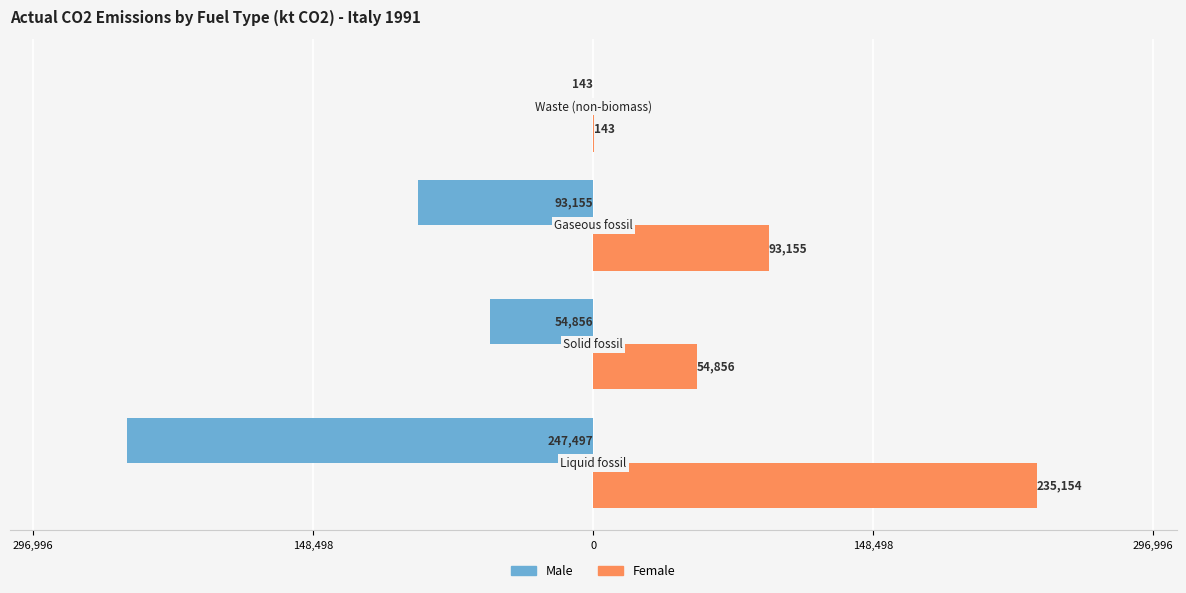

What are all the series names shown in the legend?

Male, Female